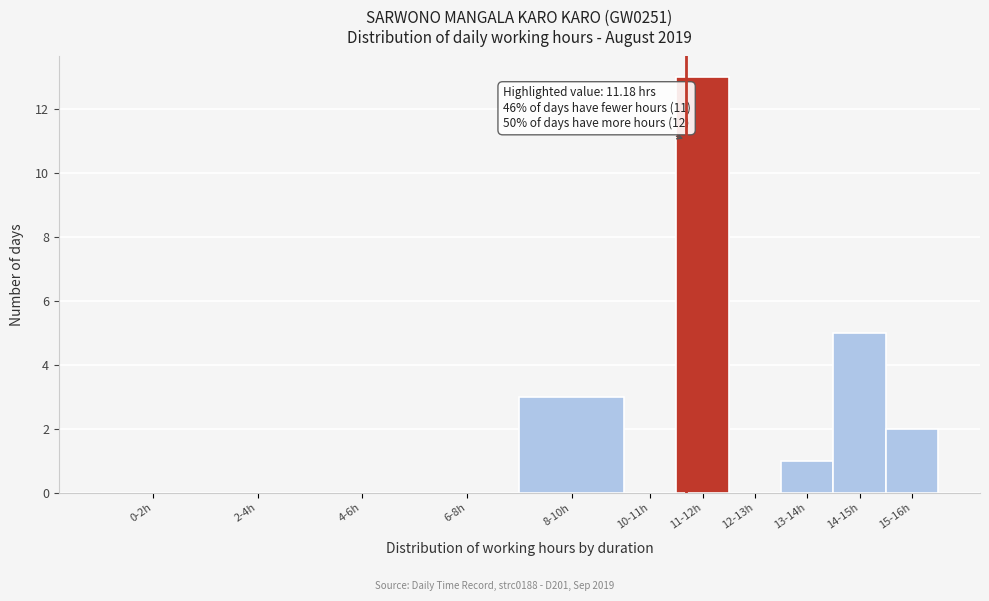

Reading left to right, list all the values displayed in this chart.

0-2h=0	2-4h=0	4-6h=0	6-8h=0	8-10h=3	10-11h=0	11-12h=13	12-13h=0	13-14h=1	14-15h=5	15-16h=2